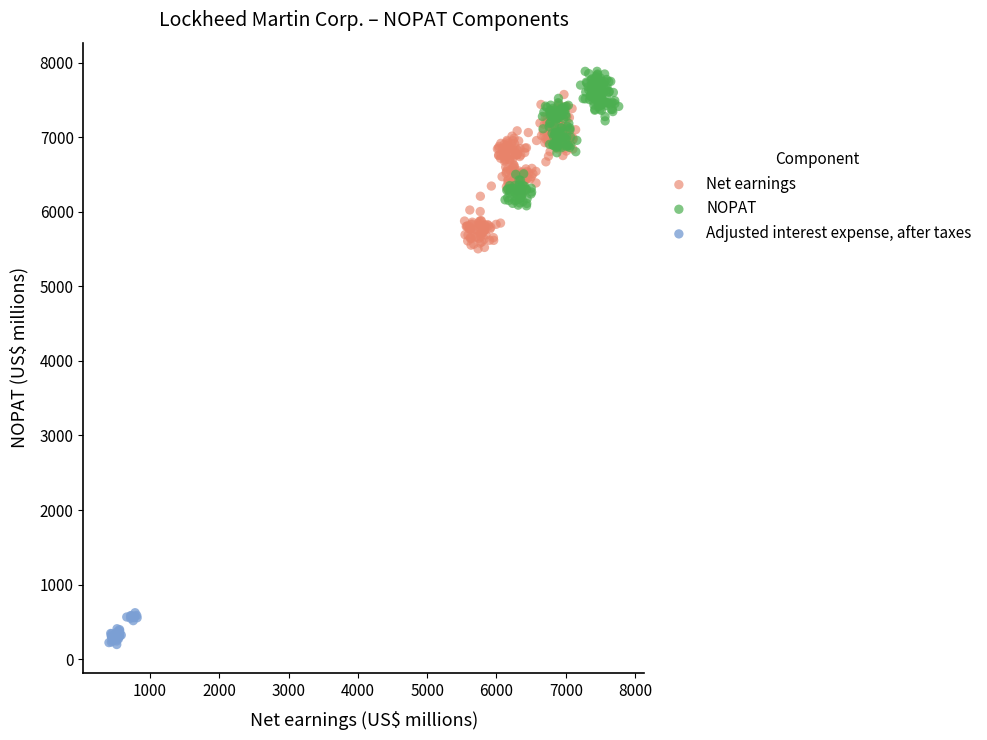

Which series has the widest spread of Y values?

Net earnings